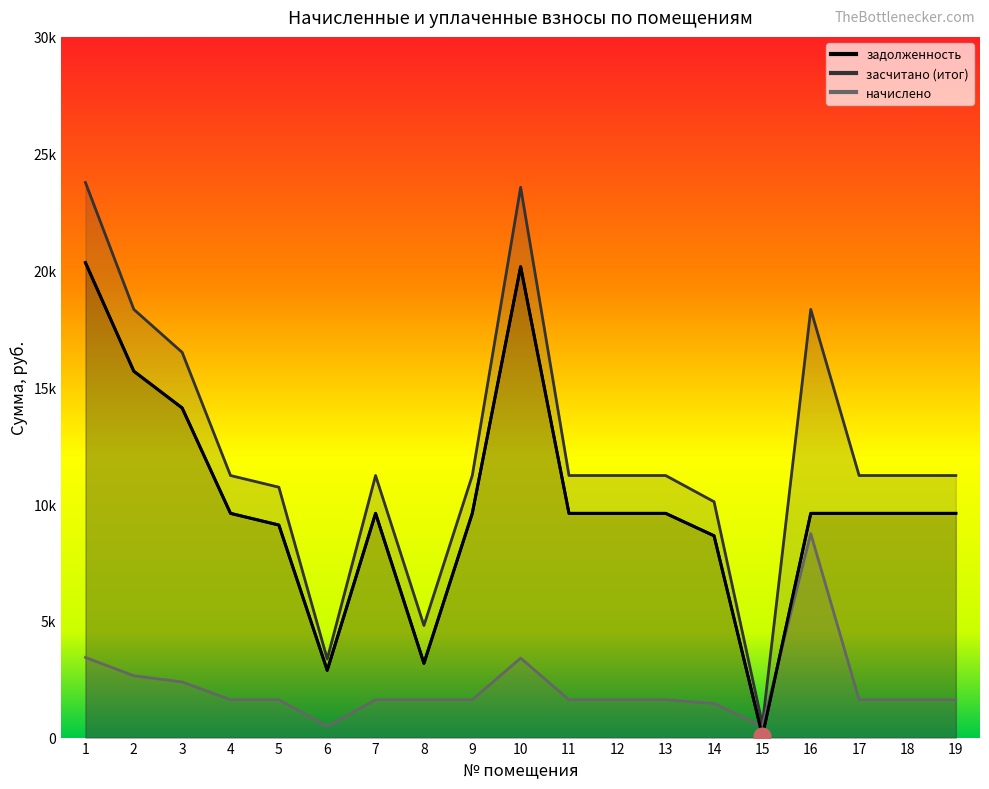

What is the highest value of the засчитано (итог) series?

23764.0